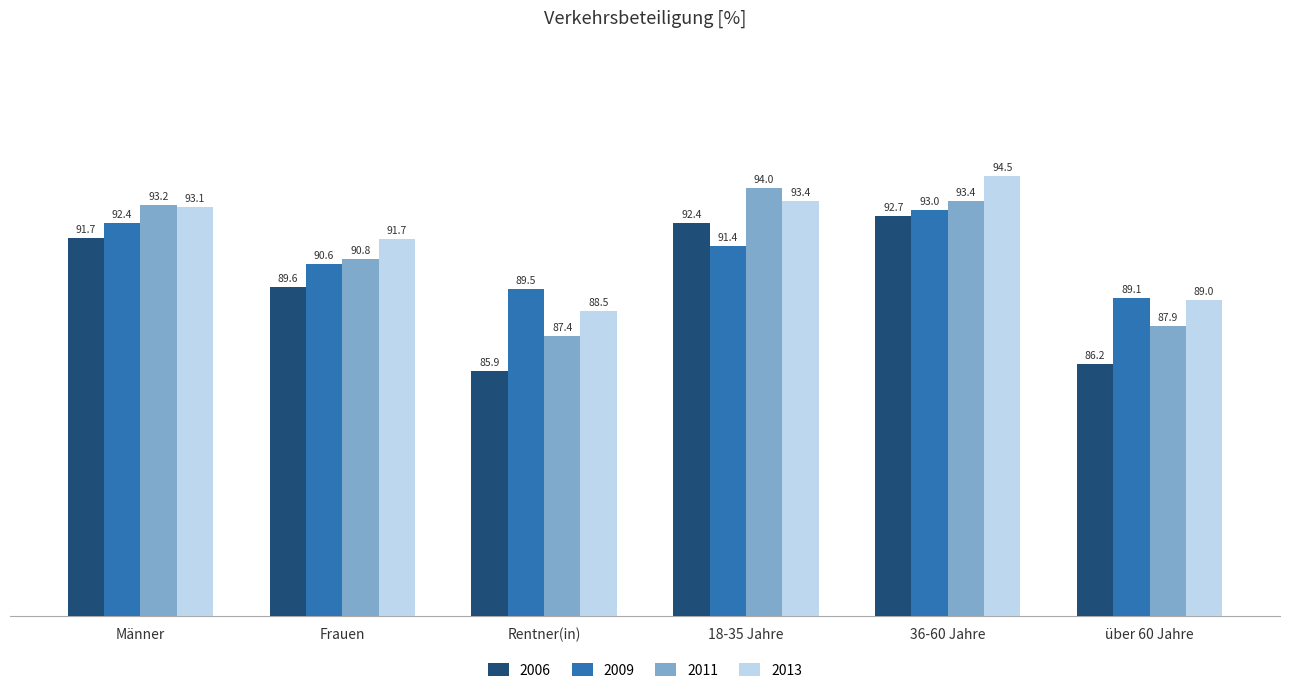

Reading left to right, what are all the values shown in this chart?

2006: 91.7	89.6	85.9	92.4	92.7	86.2
2009: 92.4	90.6	89.5	91.4	93.0	89.1
2011: 93.2	90.8	87.4	94.0	93.4	87.9
2013: 93.1	91.7	88.5	93.4	94.5	89.0